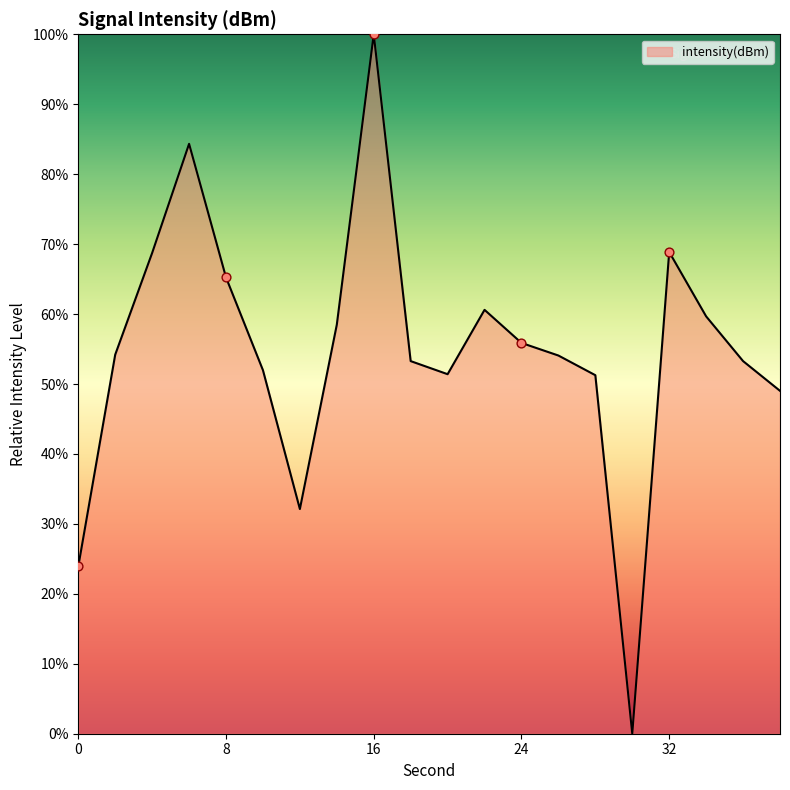

What is the greatest value displayed?

100.0